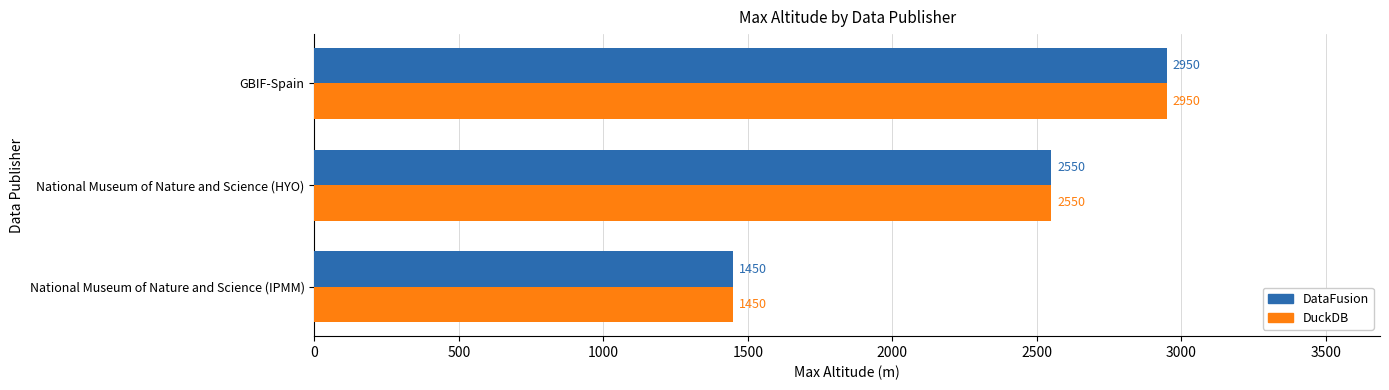

At which category is the sum across all series the highest?

GBIF-Spain